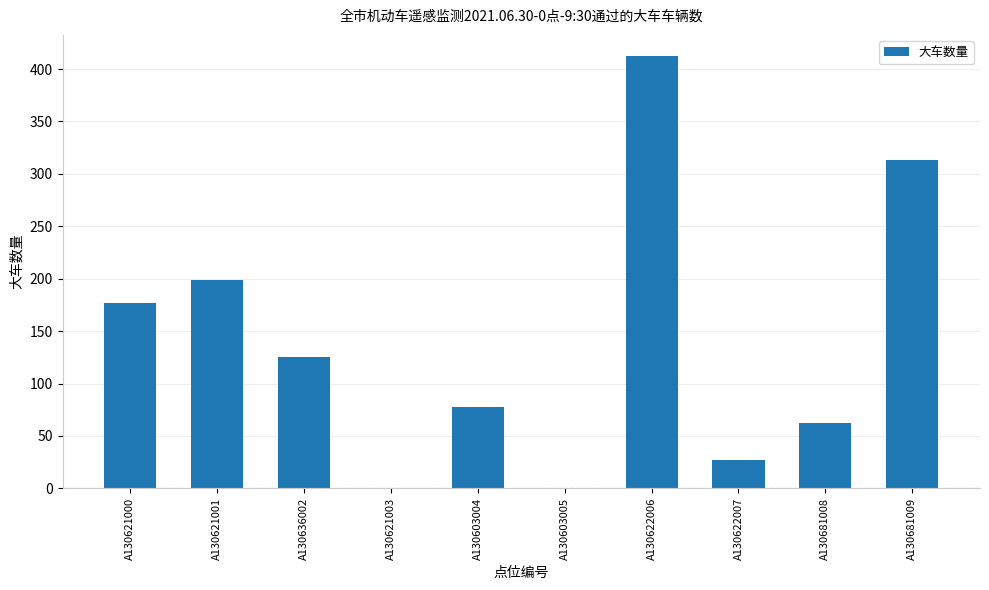

Which category has the highest value across all series?

A130622006